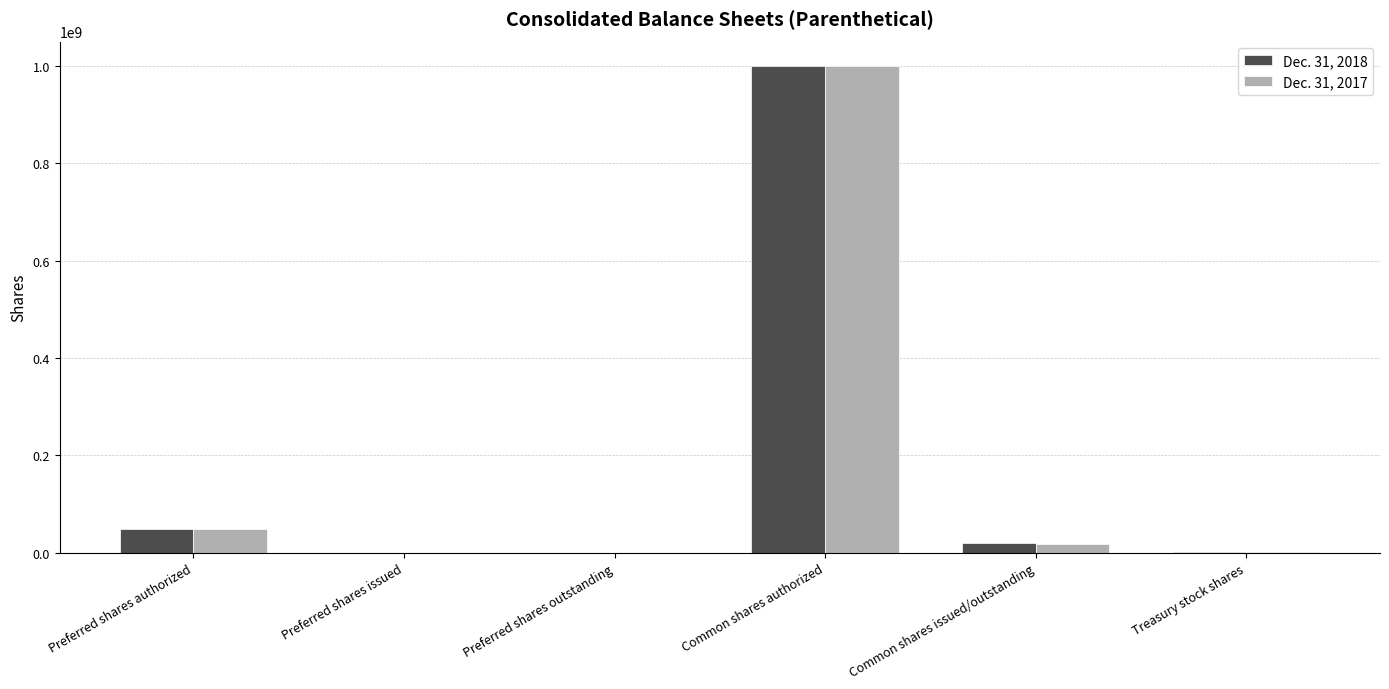

At which label does Dec. 31, 2018 reach its peak?

Common shares authorized